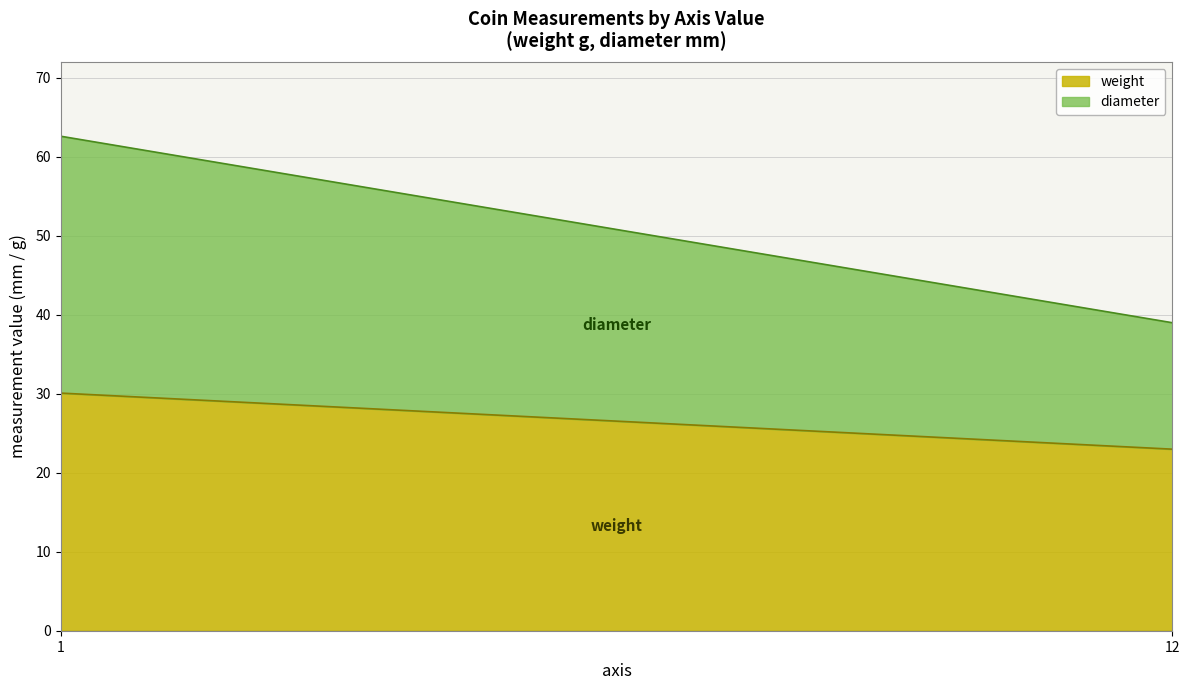

What is the sum of all weight values?

53.1